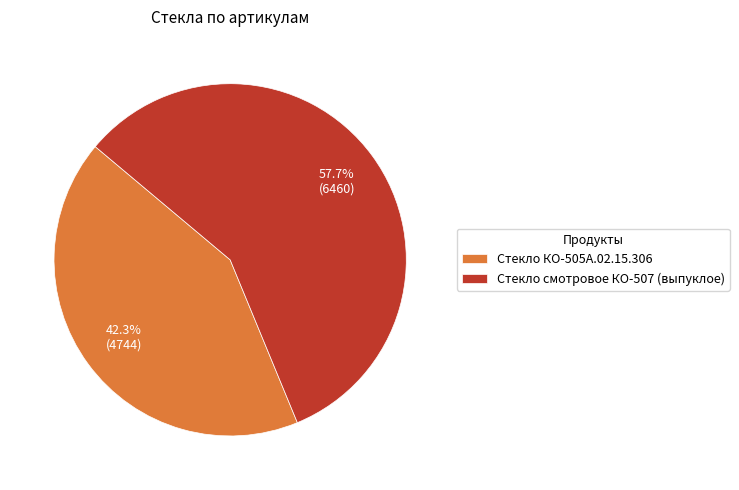

To the nearest percent, what percentage of the pie is Стекло смотровое КО-507 (выпуклое)?

58%